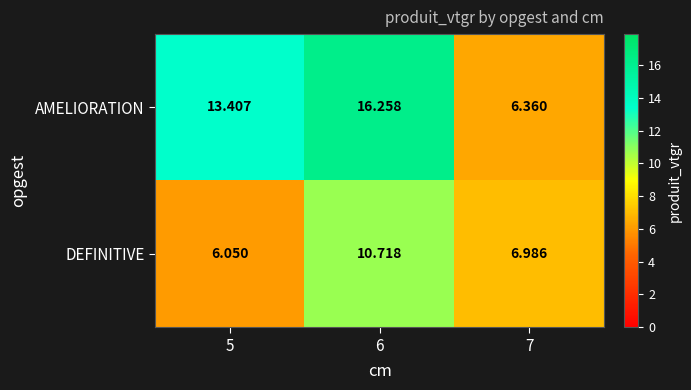

How many series are shown in this chart?

2